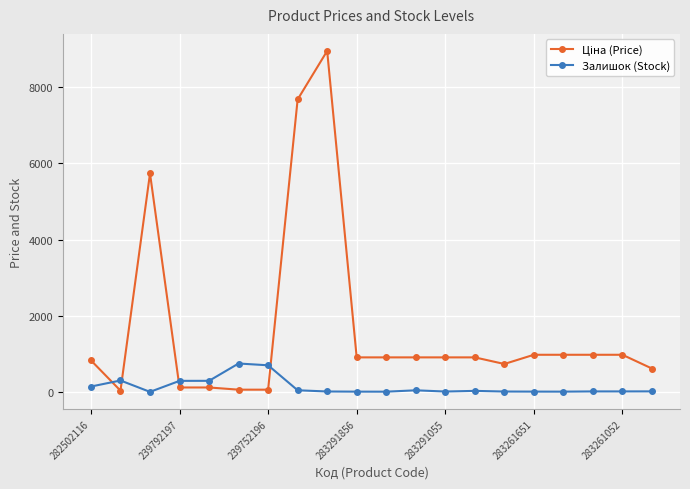

What is the difference between the maximum and minimum values in the Залишок (Stock) series?

745.0